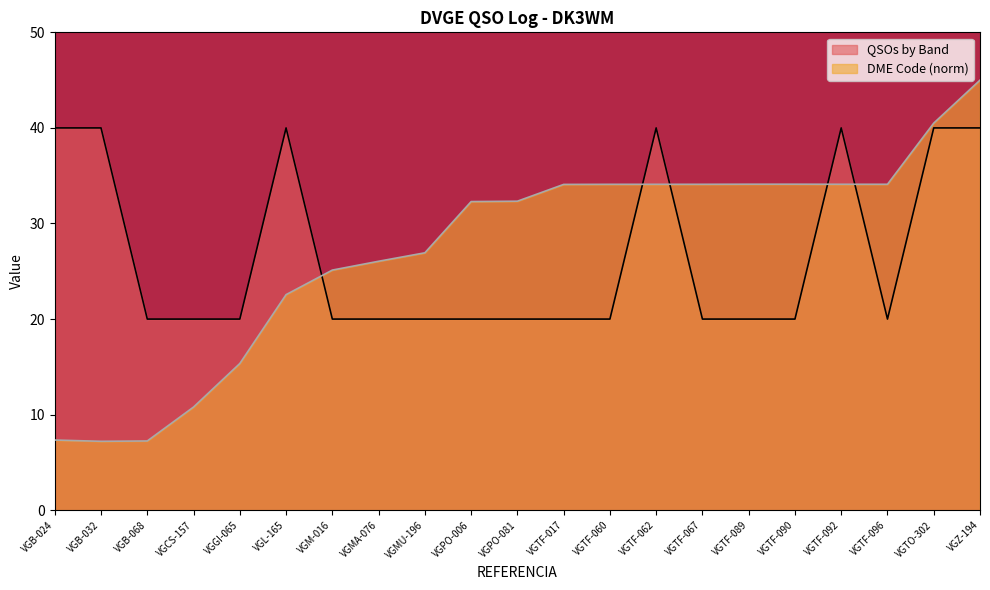

How many values in the DME Code series are below 32?

9